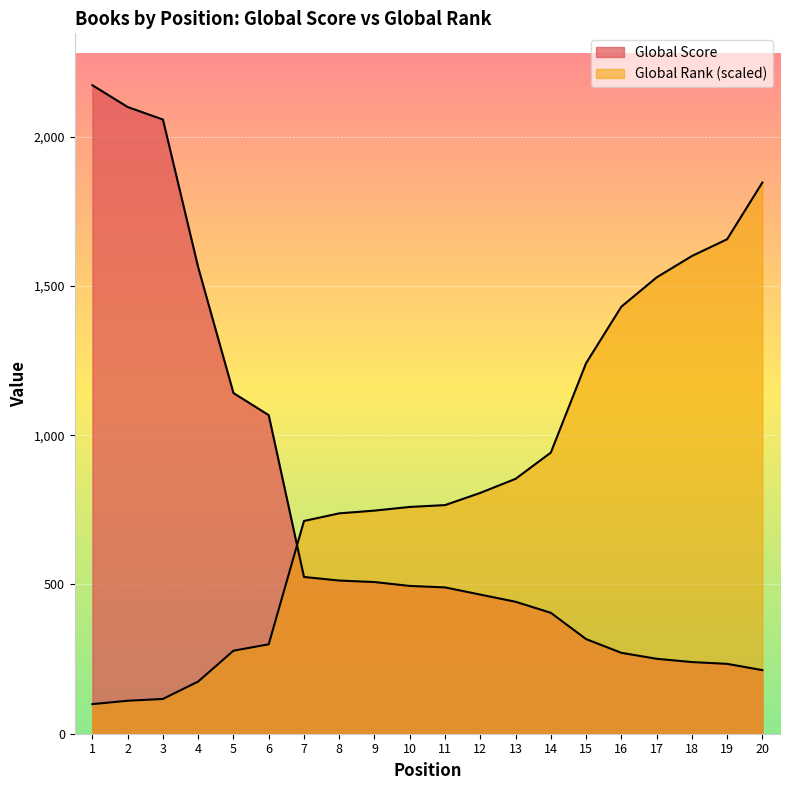

At which category does the chart reach its minimum across all series?

1